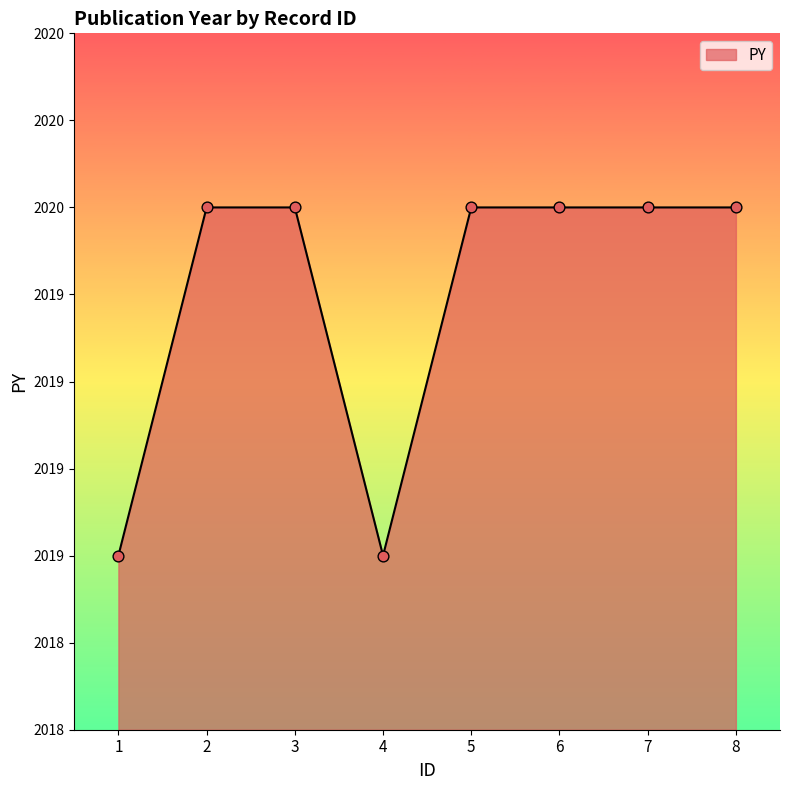

Which has a higher value, 3 or 1?

3